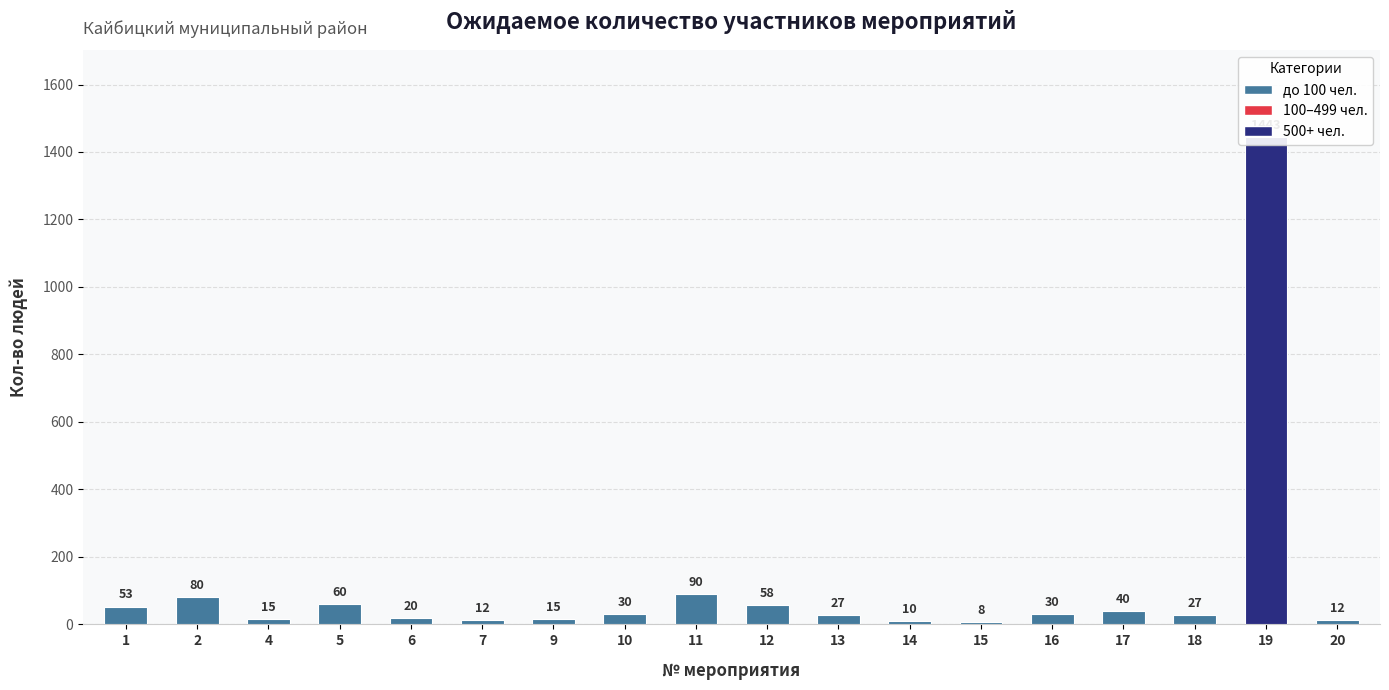

Approximately how many times larger is the value at 9 compared to 7?

1.2